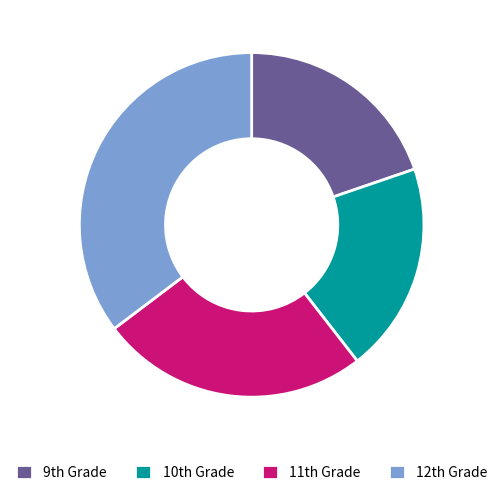

Which category has the biggest portion of the pie?

12th Grade